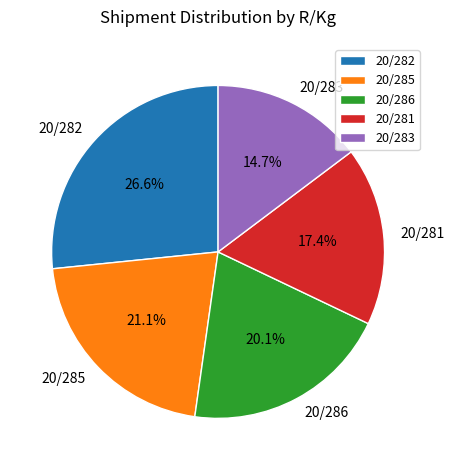

How many segments does this pie chart have?

5